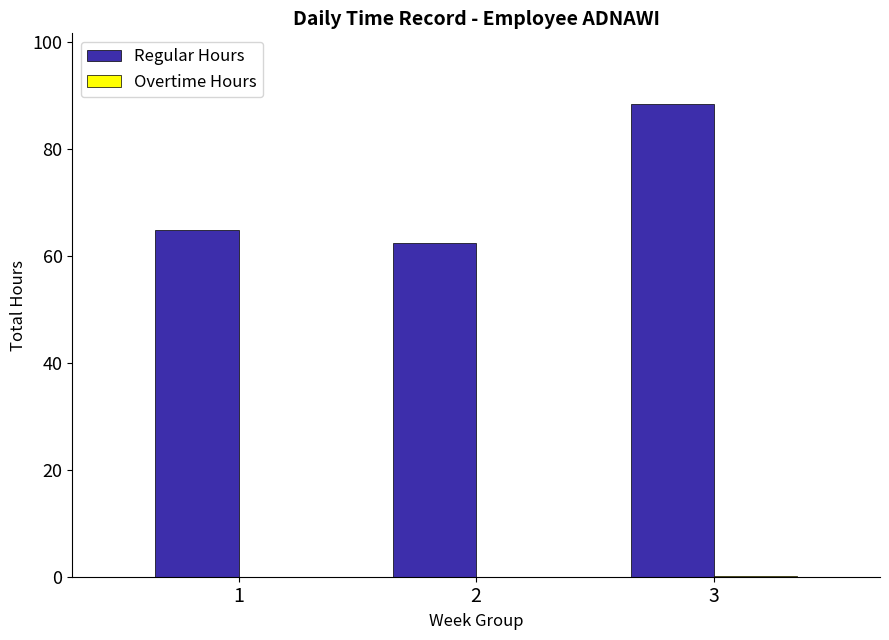

Are the bars grouped side by side (vs. stacked)?

Yes